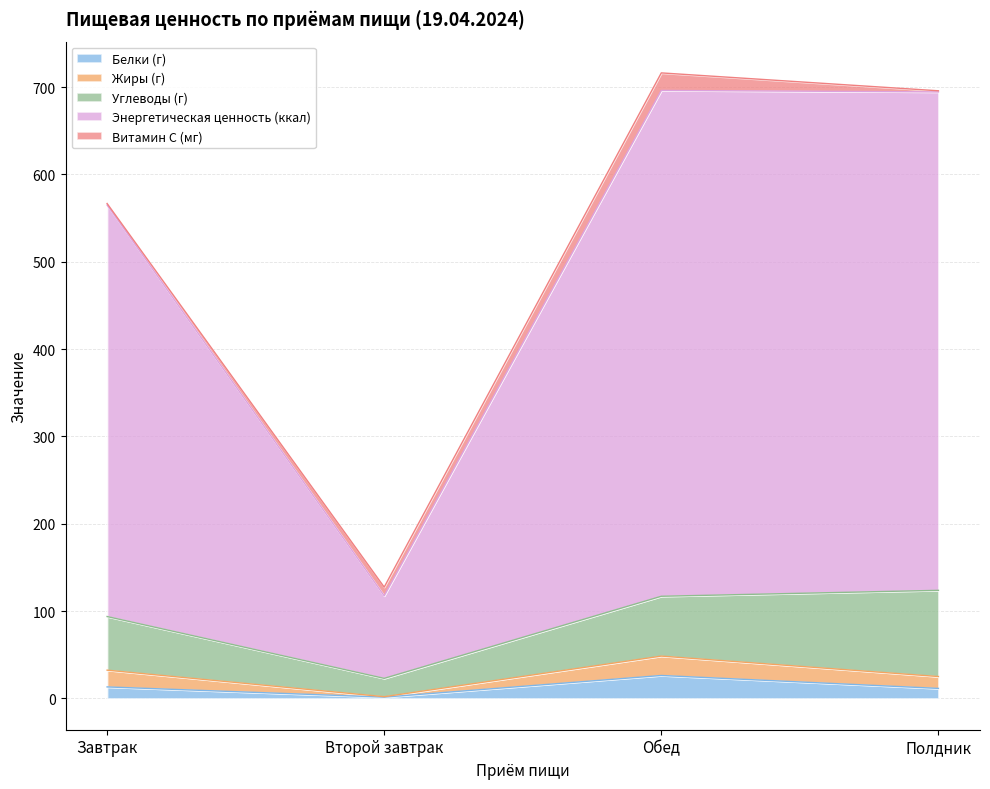

Reading left to right, list all the values displayed in this chart.

Белки (г): 13.2	1.5	26.3	11.5
Жиры (г): 19.2	0.5	22.2	13.6
Углеводы (г): 61.4	21.0	68.5	98.7
Энергетическая ценность (ккал): 471.2	94.5	579.2	570.7
Витамин С (мг): 1.7	10.0	20.1	1.3